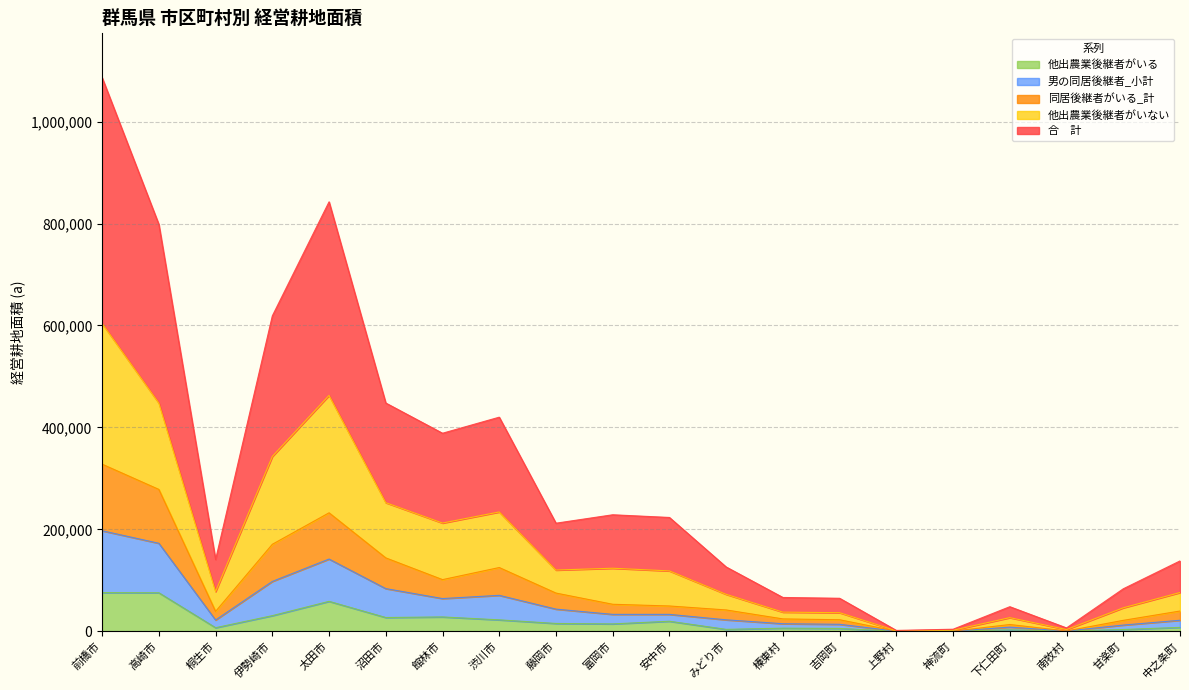

At which category does 男の同居後継者_小計 reach its first local peak?

太田市